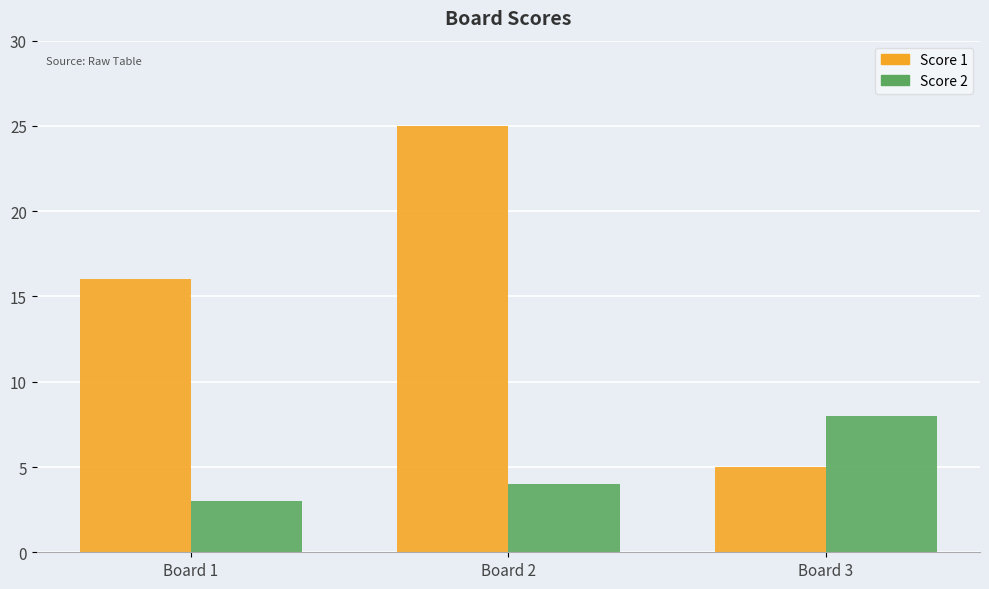

How many bars are there in total?

6